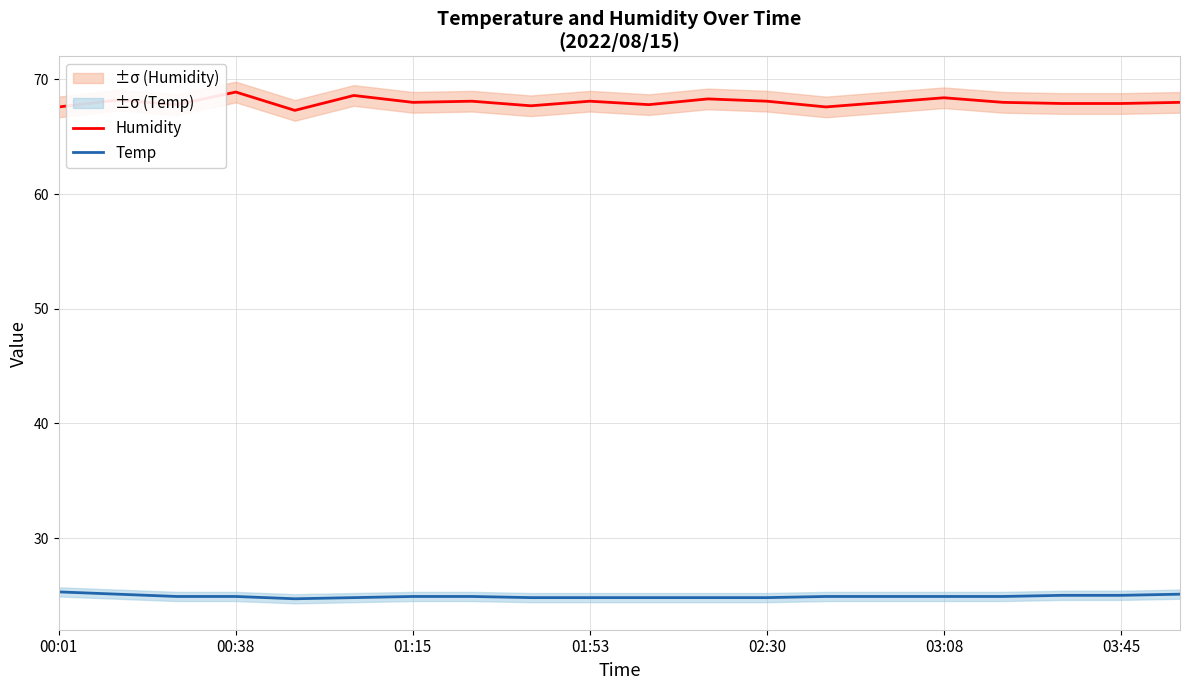

What is the difference between the maximum and second lowest values in the Humidity series?

1.3